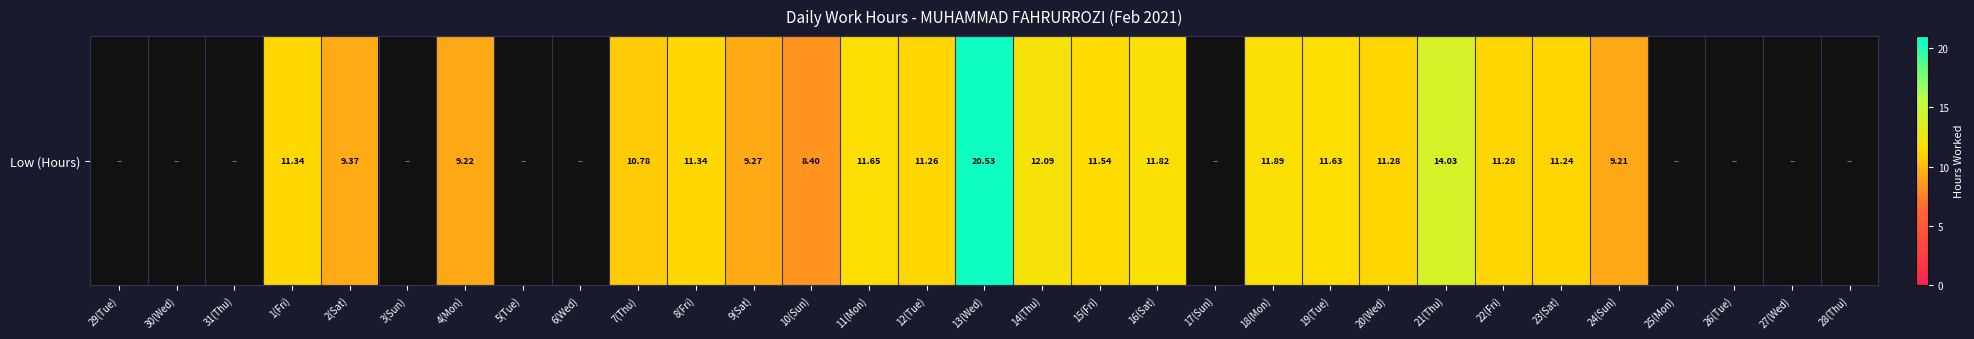

What is the greatest value displayed?

20.5